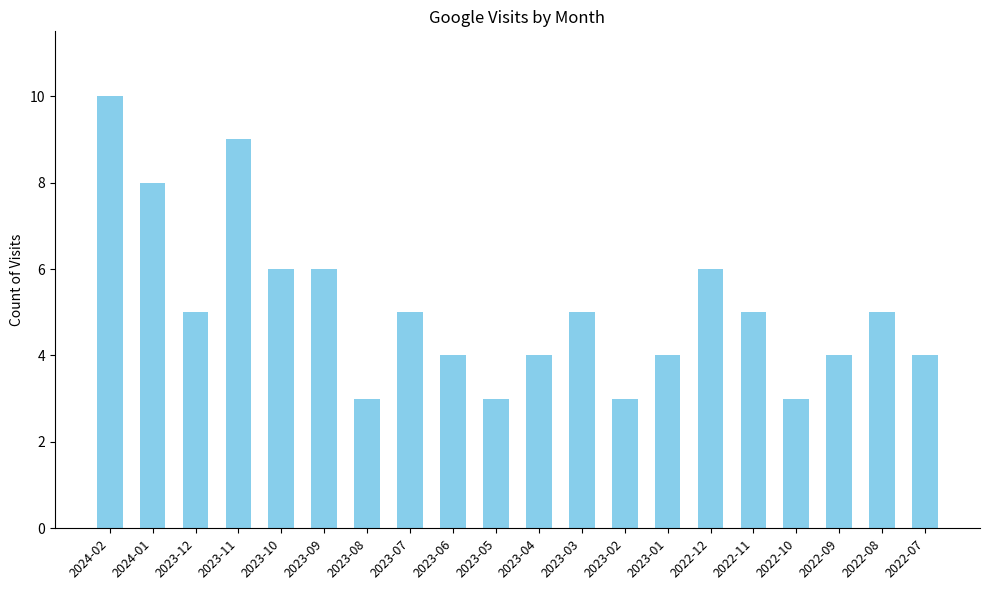

What is the change in value from 2023-11 to 2023-06?

-5